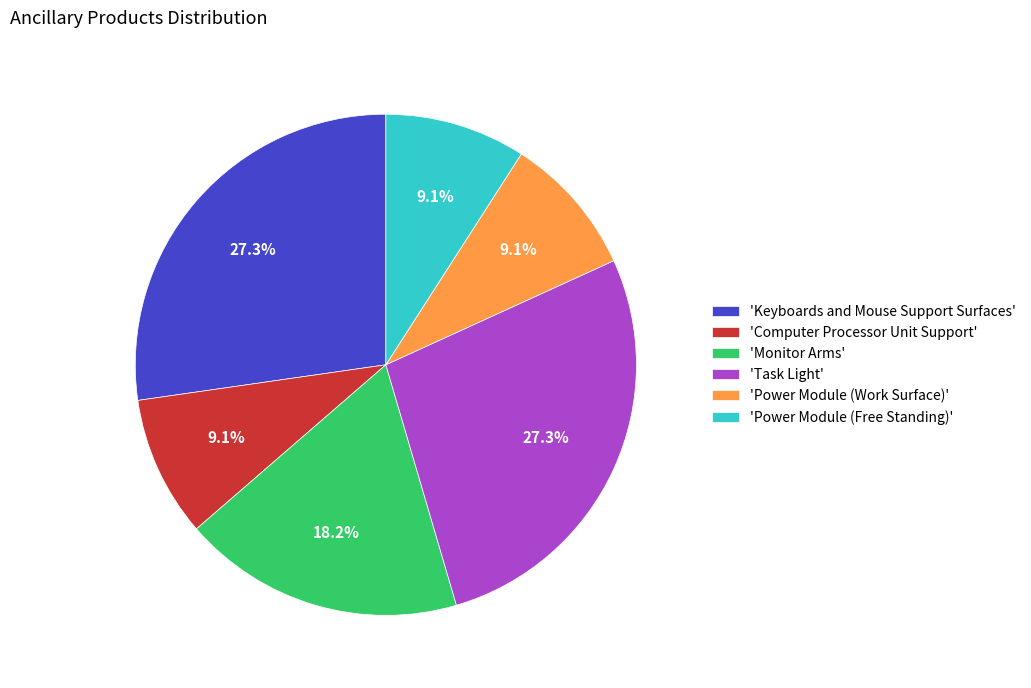

Which has a higher value, 'Power Module (Free Standing)' or 'Task Light'?

'Task Light'